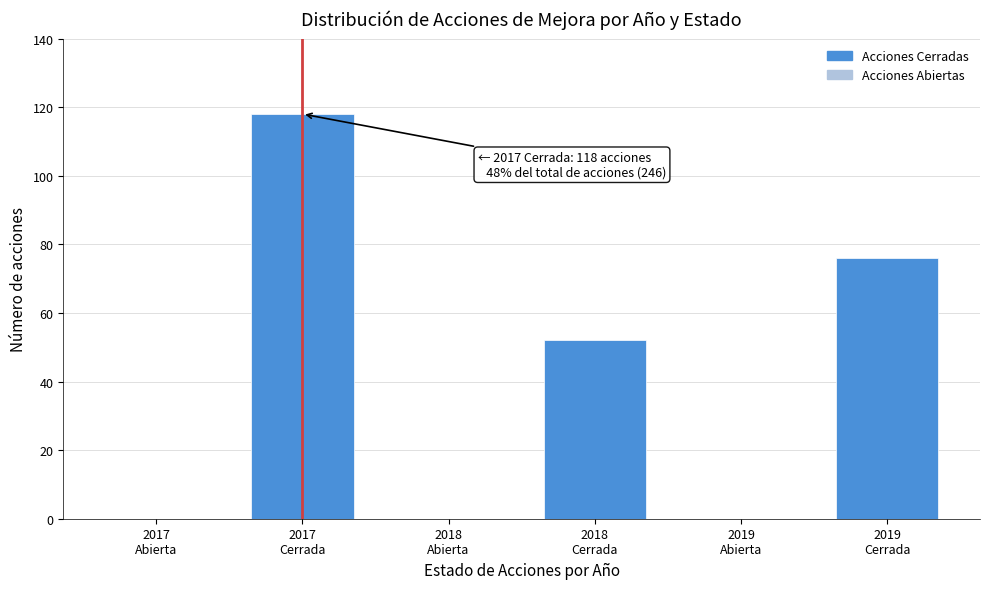

What is the greatest value displayed?

118